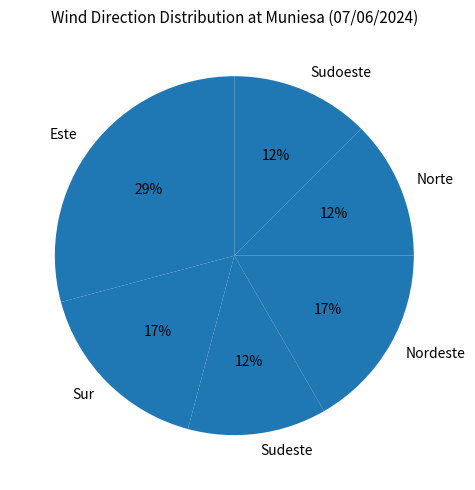

The Este slice represents 29% of the pie. True or false?

True